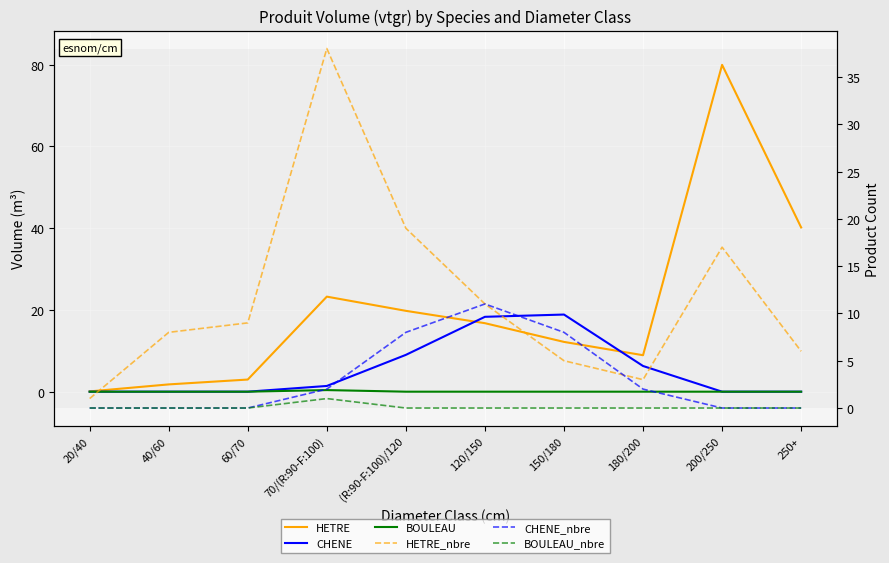

The value of BOULEAU_nbre at 250+ is 0.0. True or false?

True